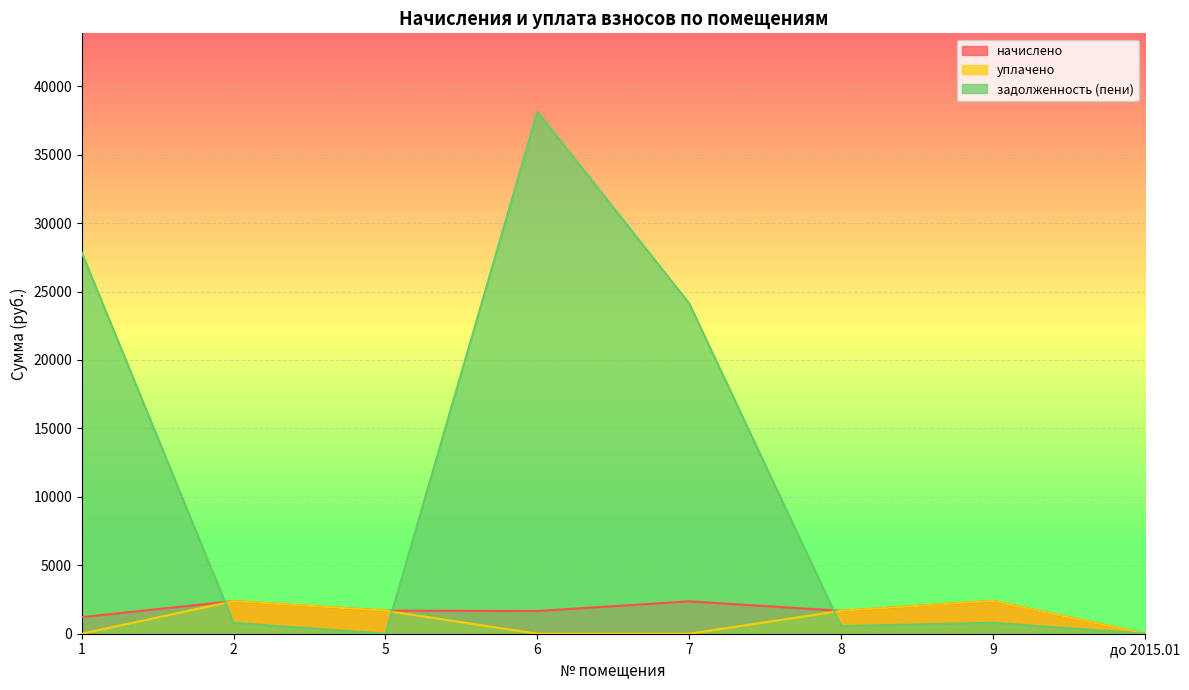

Reading left to right, list all the values displayed in this chart.

начислено: 1209.8	2382.9	1682.7	1657.0	2364.6	1671.7	2397.6	0.0
уплачено: 0.0	2382.9	1682.7	0.0	0.0	1671.7	2397.6	0.0
задолженность (пени): 27844.7	794.3	0.0	38138.8	24126.8	557.2	799.2	0.0